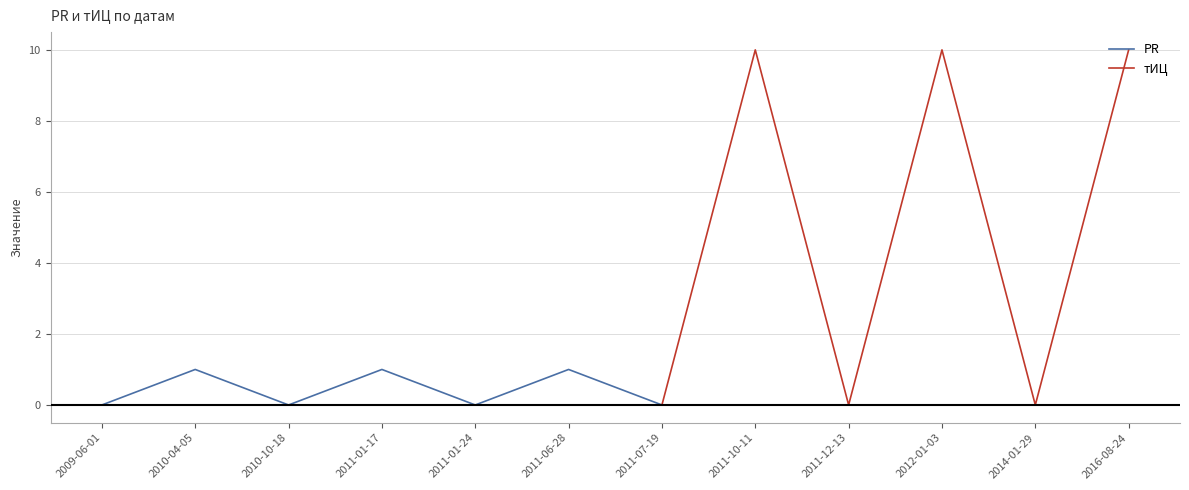

Reading right to left, extract all data points from this chart.

PR: 2016-08-24=0	2014-01-29=0	2012-01-03=0	2011-12-13=0	2011-10-11=0	2011-07-19=0	2011-06-28=1	2011-01-24=0	2011-01-17=1	2010-10-18=0	2010-04-05=1	2009-06-01=0
тИЦ: 2016-08-24=10	2014-01-29=0	2012-01-03=10	2011-12-13=0	2011-10-11=10	2011-07-19=0	2011-06-28=0	2011-01-24=0	2011-01-17=0	2010-10-18=0	2010-04-05=0	2009-06-01=0